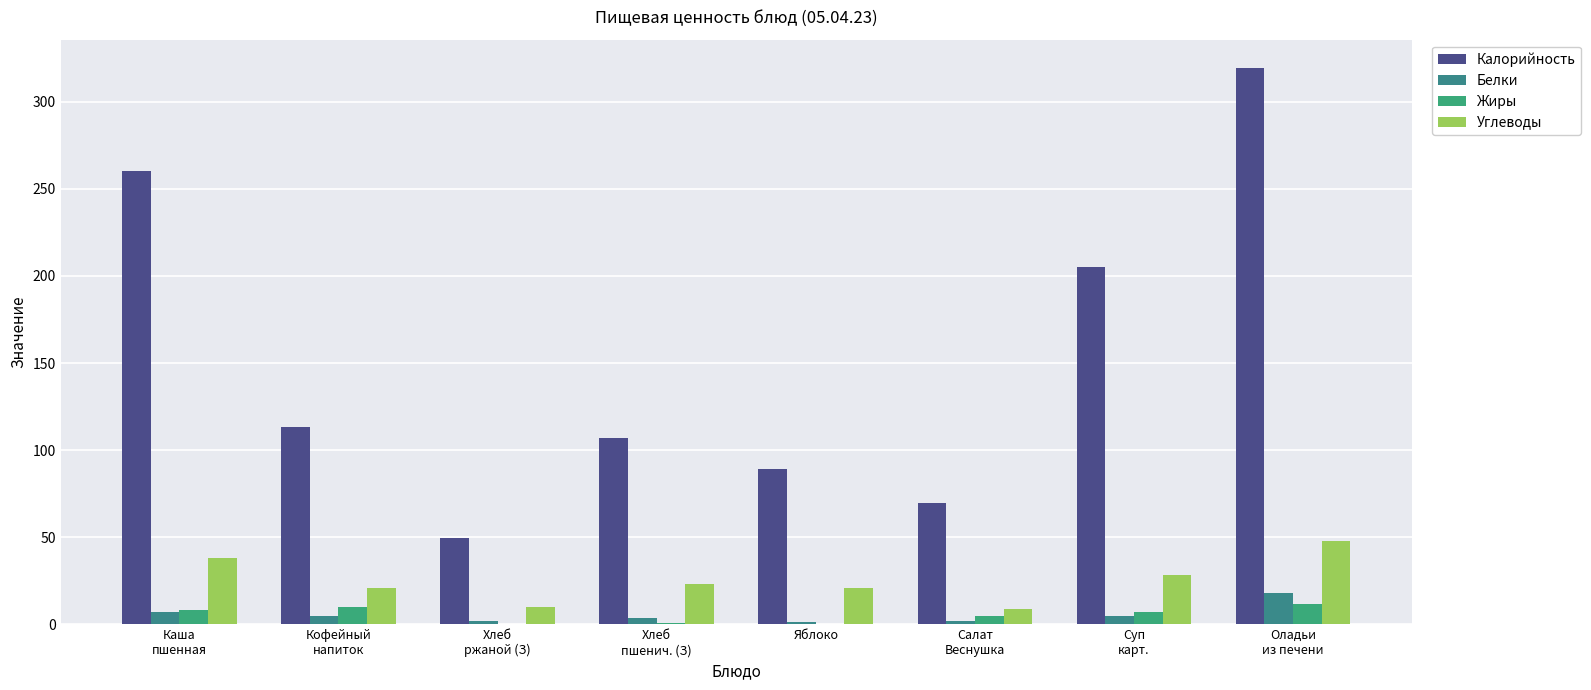

At which label does Белки first exceed 5?

Каша
пшенная